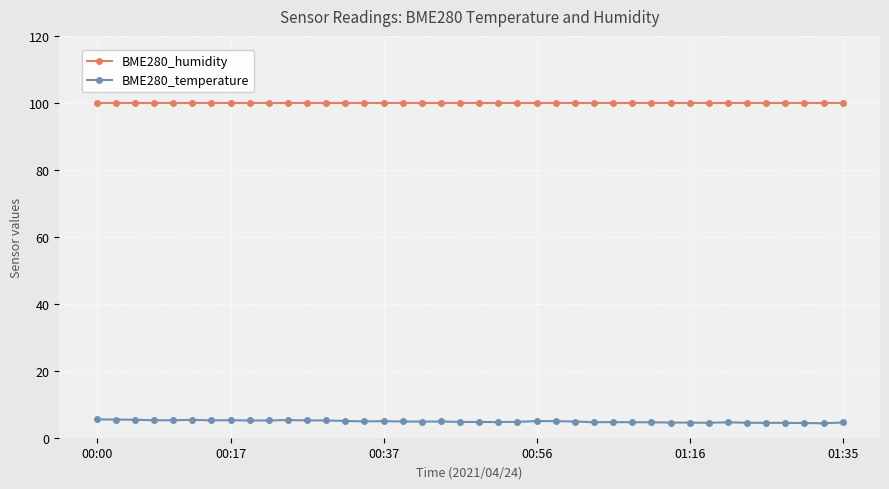

True or false: BME280_humidity and BME280_temperature cross at least once.

False